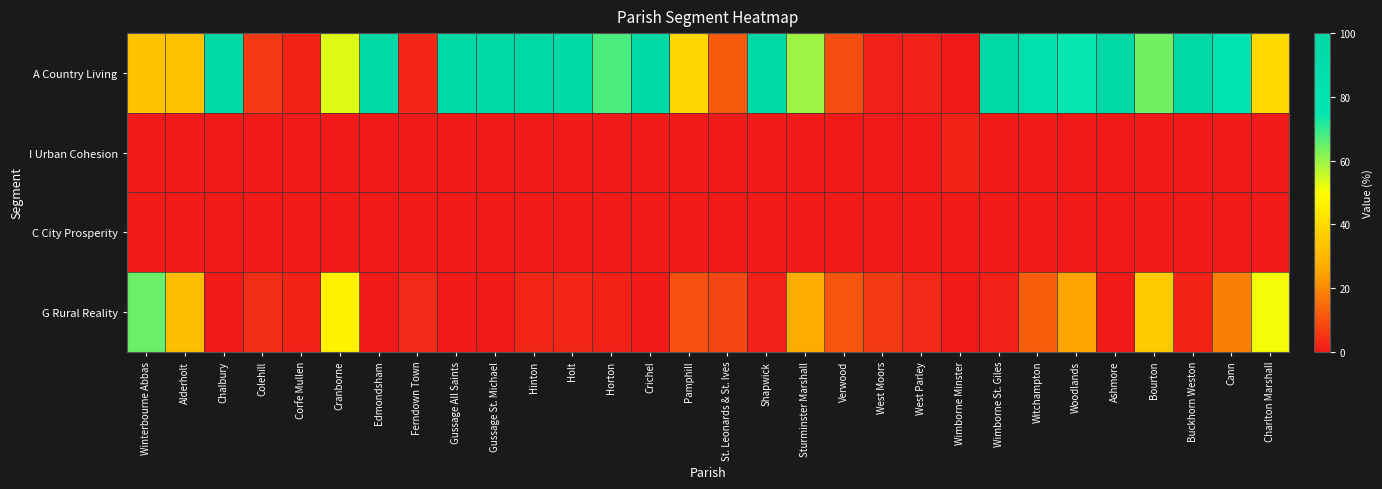

Which series has the largest range (max minus min)?

A Country Living